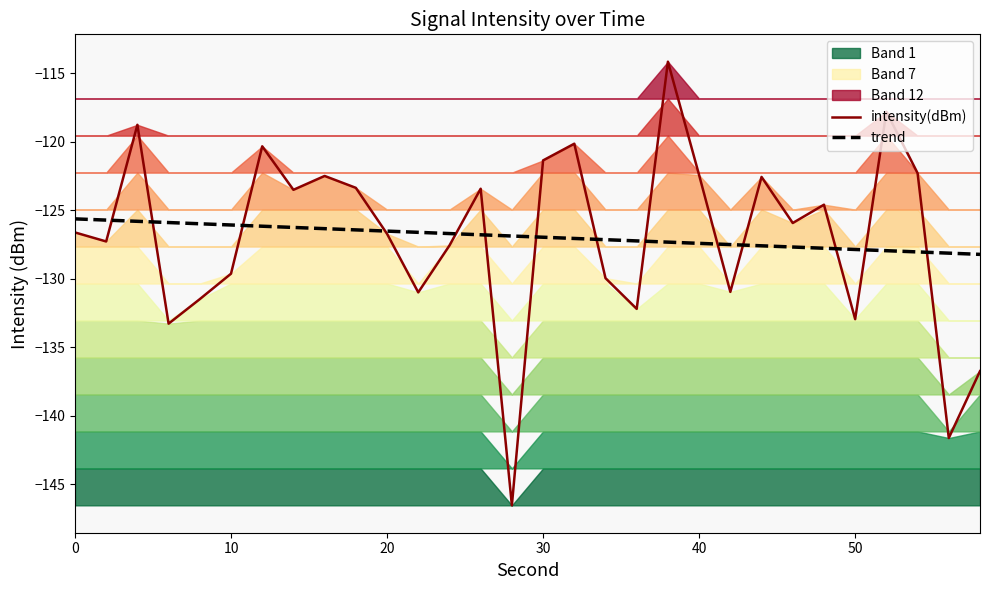

What is the lowest value of the intensity(dBm) series?

-146.6